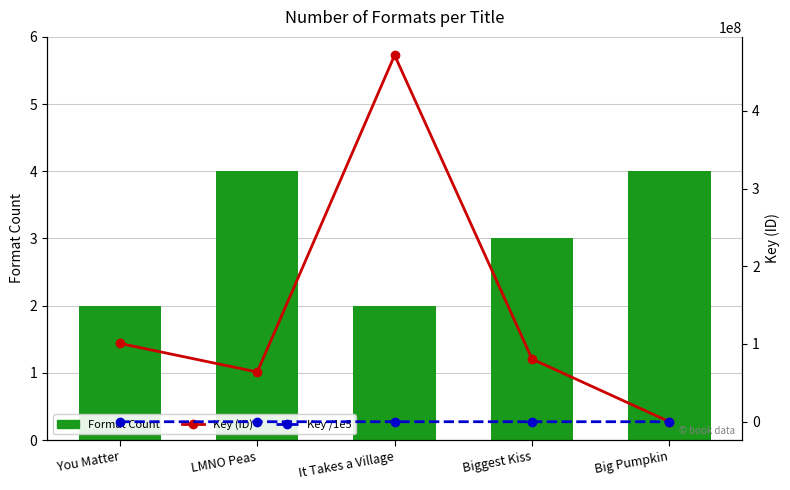

Does the chart contain stacked bars?

No